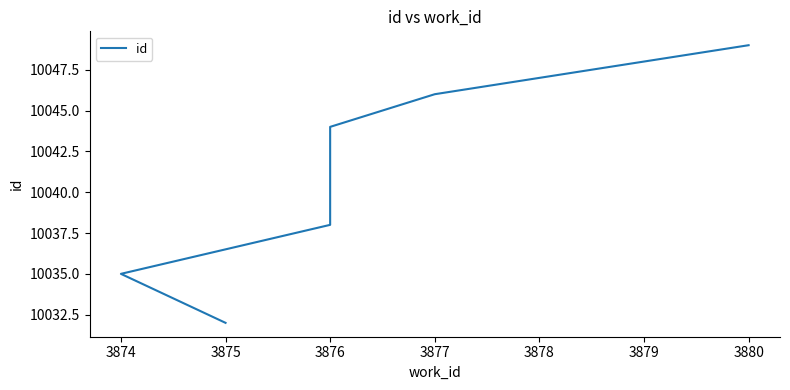

True or false: the data has more than 1 interior local peaks.

False